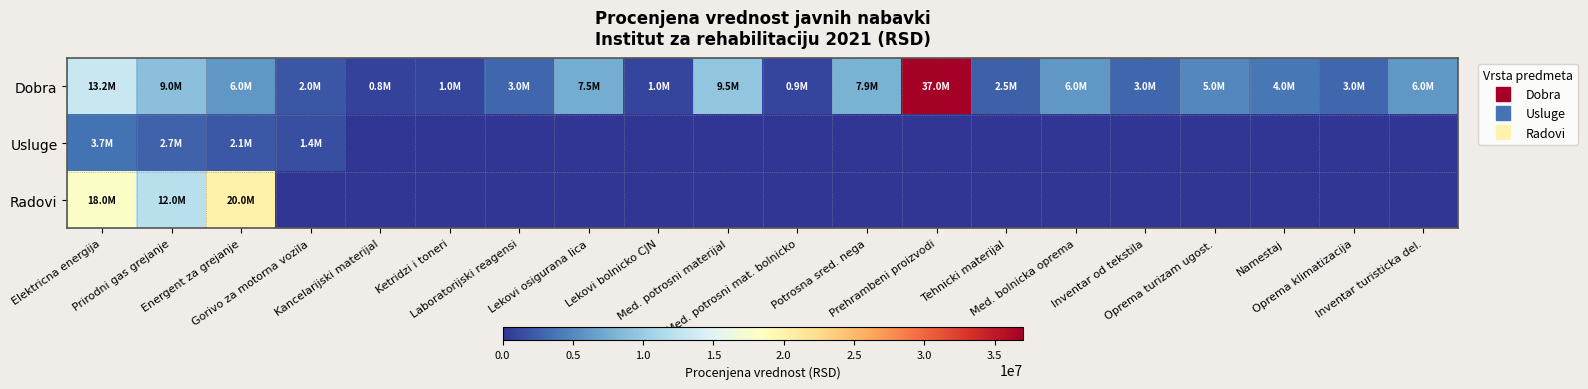

Reading right to left, list all the values displayed in this chart.

Dobra: Inventar turisticka del.=6000000.0	Oprema klimatizacija=3000000.0	Namestaj=4000000.0	Oprema turizam ugost.=5000000.0	Inventar od tekstila=3000000.0	Med. bolnicka oprema=6000000.0	Tehnicki materijal=2500000.0	Prehrambeni proizvodi=37000000.0	Potrosna sred. nega=7900000.0	Med. potrosni mat. bolnicko=909000.0	Med. potrosni materijal=9500000.0	Lekovi bolnicko CJN=982000.0	Lekovi osigurana lica=7500000.0	Laboratorijski reagensi=3000000.0	Ketridzi i toneri=1000000.0	Kancelarijski materijal=800000.0	Gorivo za motorna vozila=2000000.0	Energent za grejanje=6000000.0	Prirodni gas grejanje=9000000.0	Elektricna energija=13161401.2
Usluge: Inventar turisticka del.=0.0	Oprema klimatizacija=0.0	Namestaj=0.0	Oprema turizam ugost.=0.0	Inventar od tekstila=0.0	Med. bolnicka oprema=0.0	Tehnicki materijal=0.0	Prehrambeni proizvodi=0.0	Potrosna sred. nega=0.0	Med. potrosni mat. bolnicko=0.0	Med. potrosni materijal=0.0	Lekovi bolnicko CJN=0.0	Lekovi osigurana lica=0.0	Laboratorijski reagensi=0.0	Ketridzi i toneri=0.0	Kancelarijski materijal=0.0	Gorivo za motorna vozila=1450000.0	Energent za grejanje=2100000.0	Prirodni gas grejanje=2700000.0	Elektricna energija=3700000.0
Radovi: Inventar turisticka del.=0.0	Oprema klimatizacija=0.0	Namestaj=0.0	Oprema turizam ugost.=0.0	Inventar od tekstila=0.0	Med. bolnicka oprema=0.0	Tehnicki materijal=0.0	Prehrambeni proizvodi=0.0	Potrosna sred. nega=0.0	Med. potrosni mat. bolnicko=0.0	Med. potrosni materijal=0.0	Lekovi bolnicko CJN=0.0	Lekovi osigurana lica=0.0	Laboratorijski reagensi=0.0	Ketridzi i toneri=0.0	Kancelarijski materijal=0.0	Gorivo za motorna vozila=0.0	Energent za grejanje=20000000.0	Prirodni gas grejanje=12000000.0	Elektricna energija=18000000.0